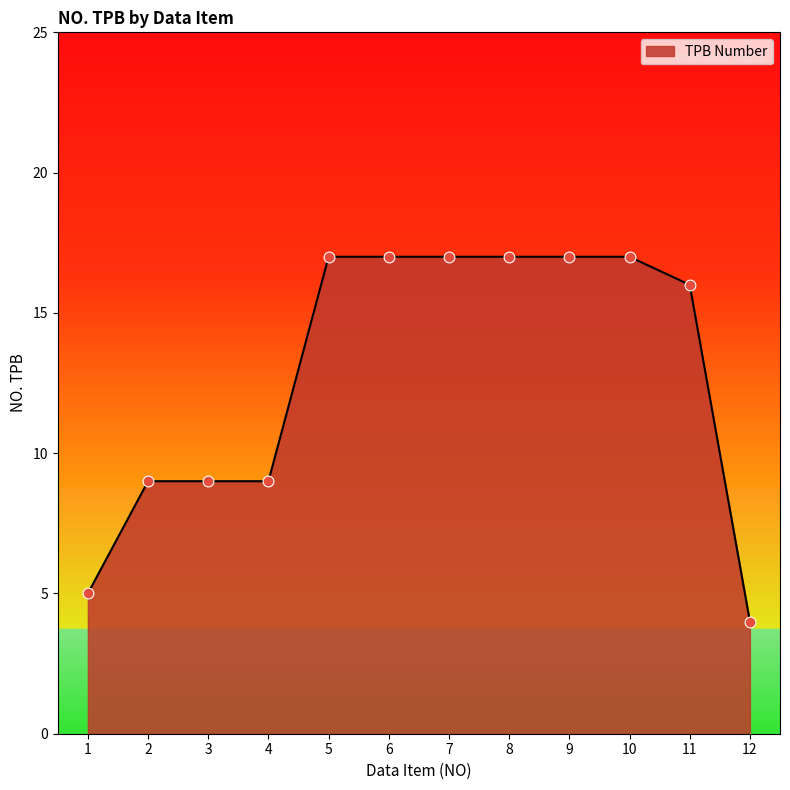

Which has a higher value, 1 or 6?

6